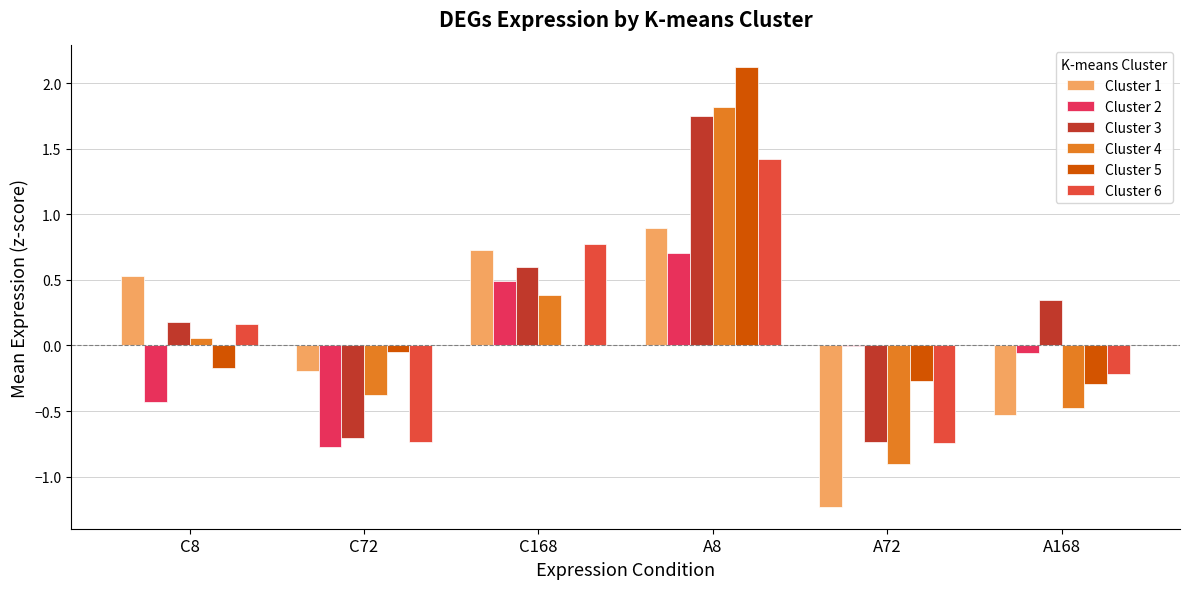

Which label corresponds to the largest value in the chart?

A8